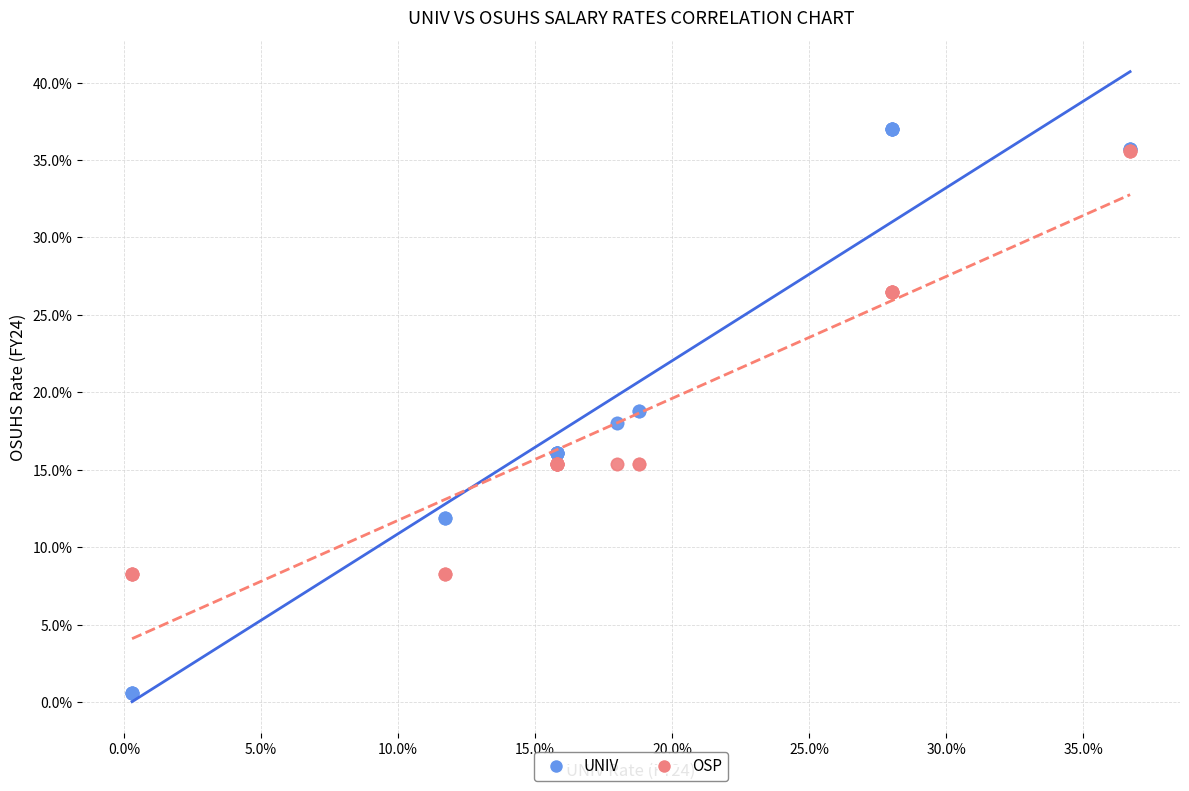

What are all the series names shown in the legend?

UNIV, OSP